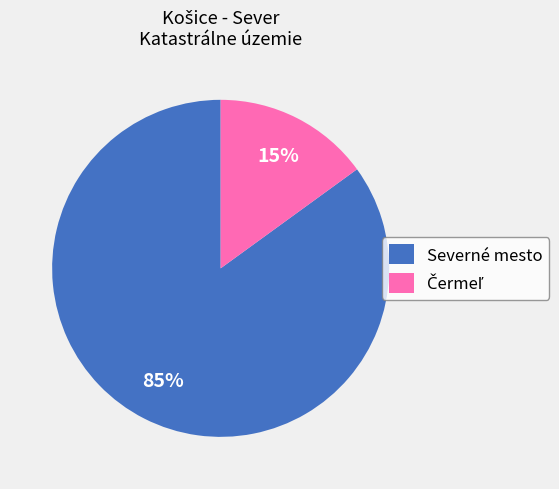

Is it true that Severné mesto is 85% of the pie?

True